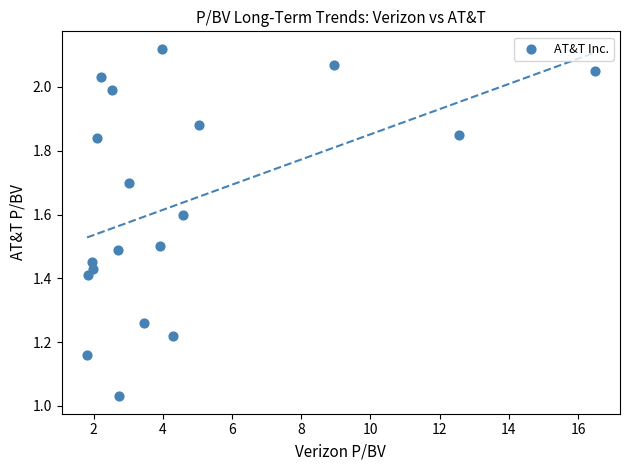

What is the range of X values (max minus min)?

14.7